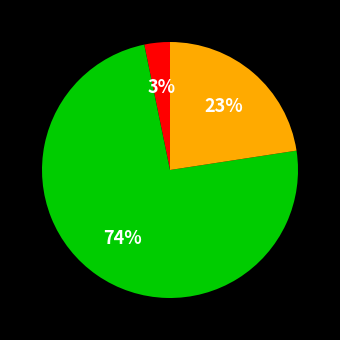

Is there a majority slice in this chart?

Yes